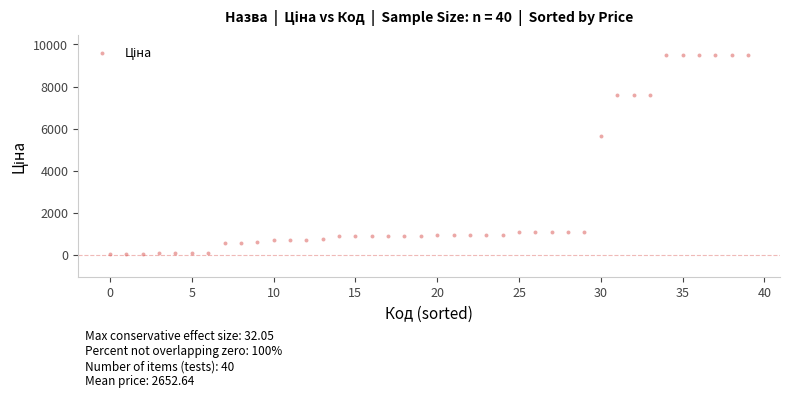

What is the range of Y values (max minus min)?

9448.0